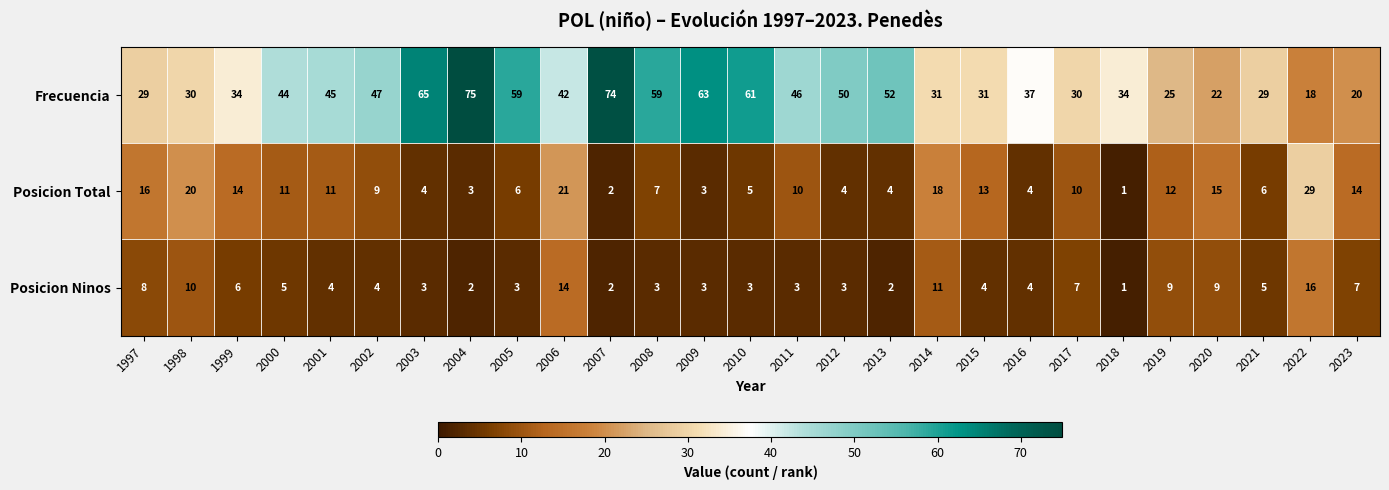

Count the number of data series in this chart.

3